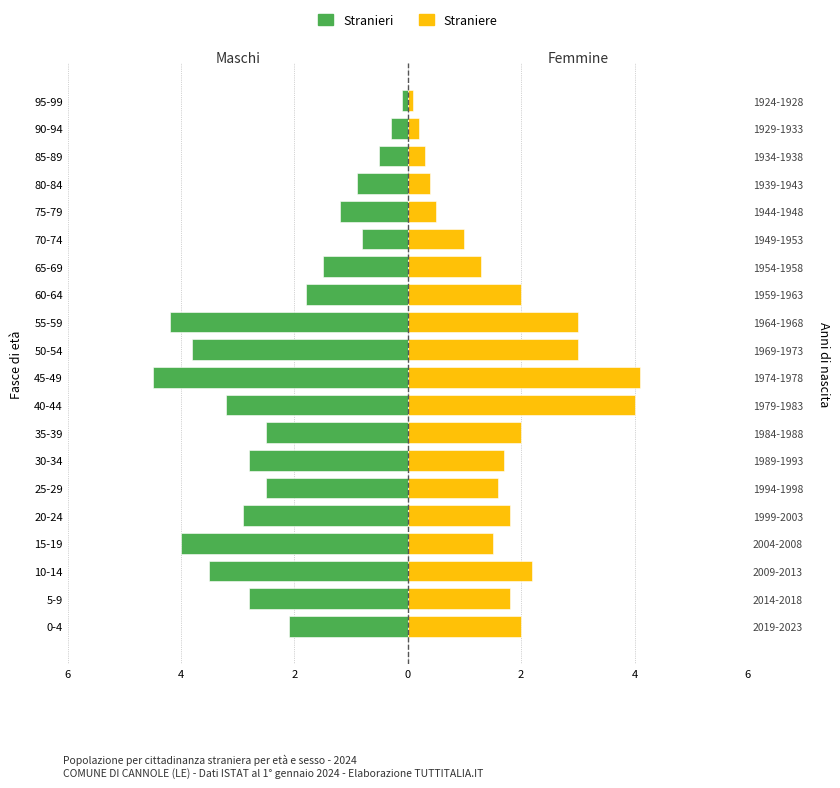

The Straniere series shows 0.4 at 20-24. True or false?

False